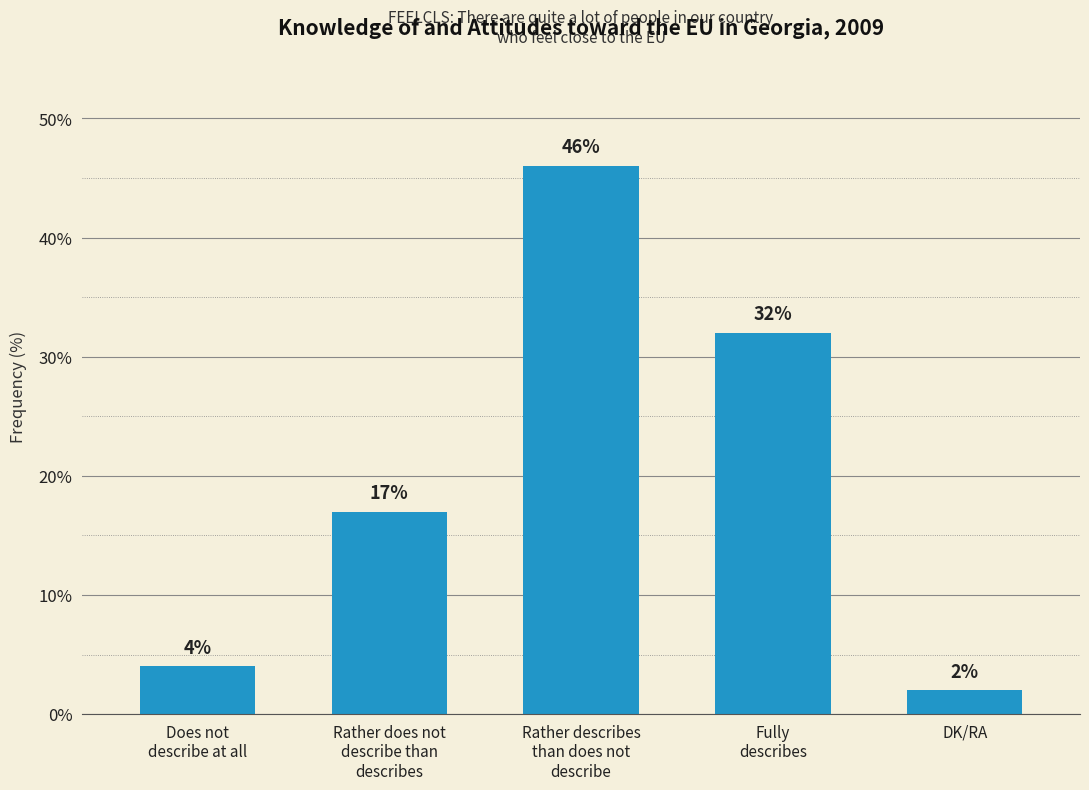

Reading right to left, list all the values displayed in this chart.

DK/RA=2	Fully
describes=32	Rather describes
than does not
describe=46	Rather does not
describe than
describes=17	Does not
describe at all=4